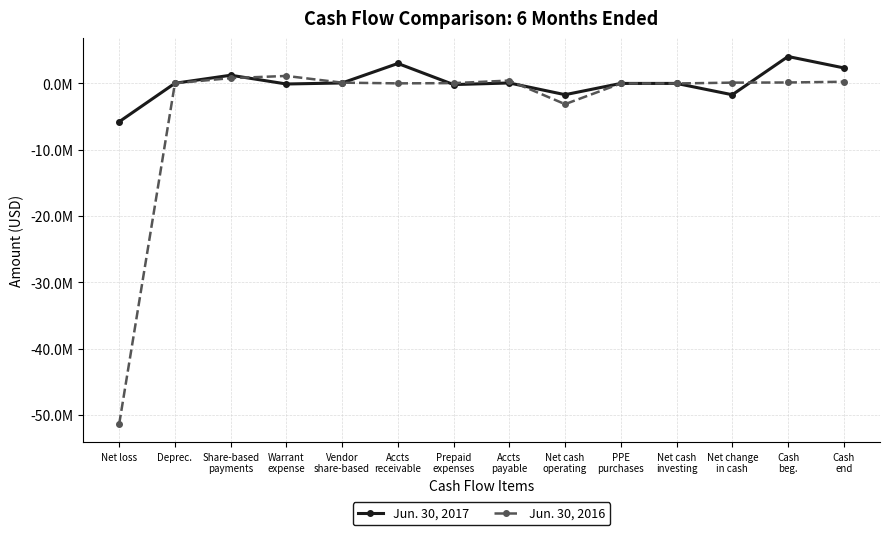

What is the difference between the highest and lowest values at Net change
in cash?

1824738